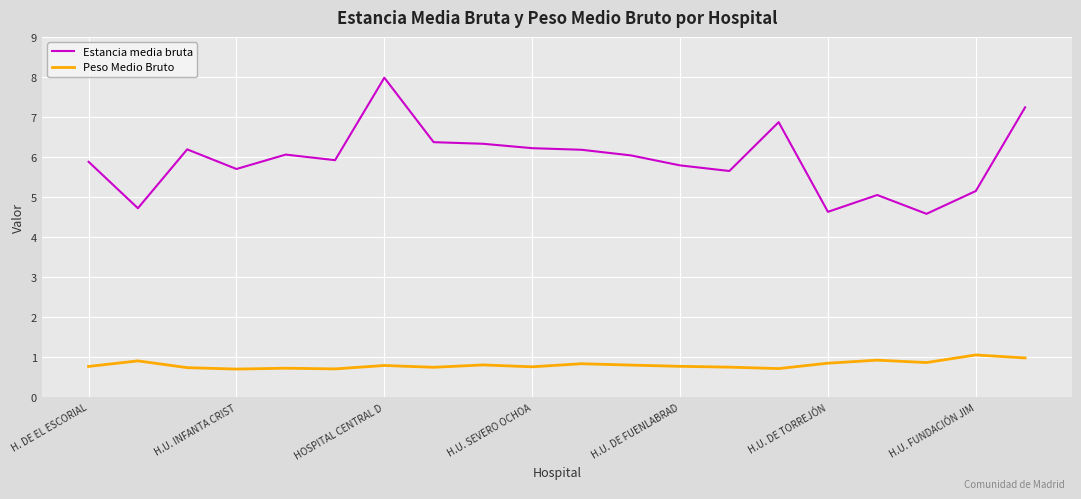

List the series in order of their peak value, highest first.

Estancia media bruta, Peso Medio Bruto